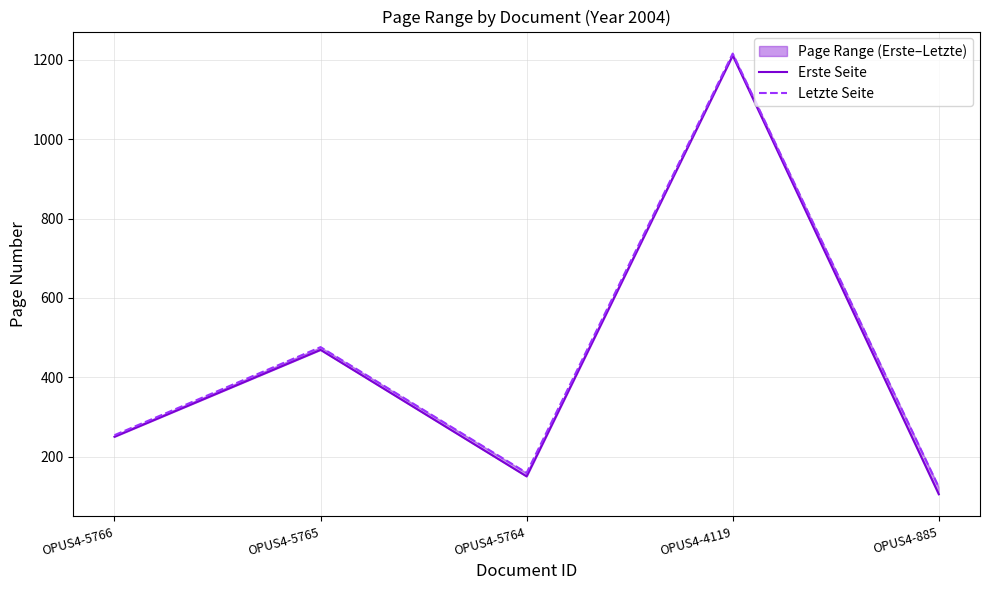

True or false: Erste Seite and Letzte Seite cross at least once.

False